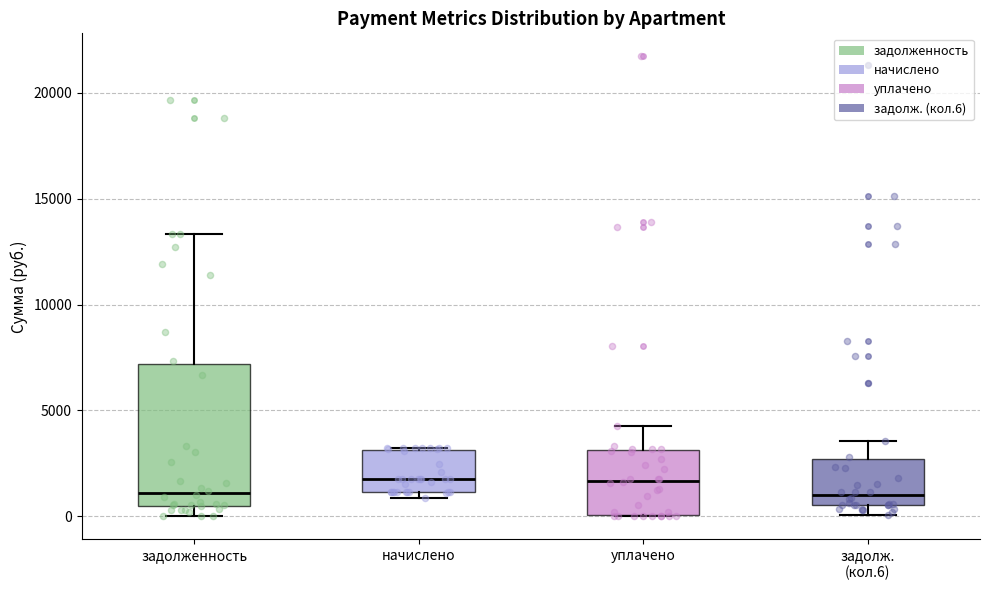

Where is the upper edge of the box for начислено on the y-axis? The values are not printed on the chart, so give them approximately, as read against the axis.

3000